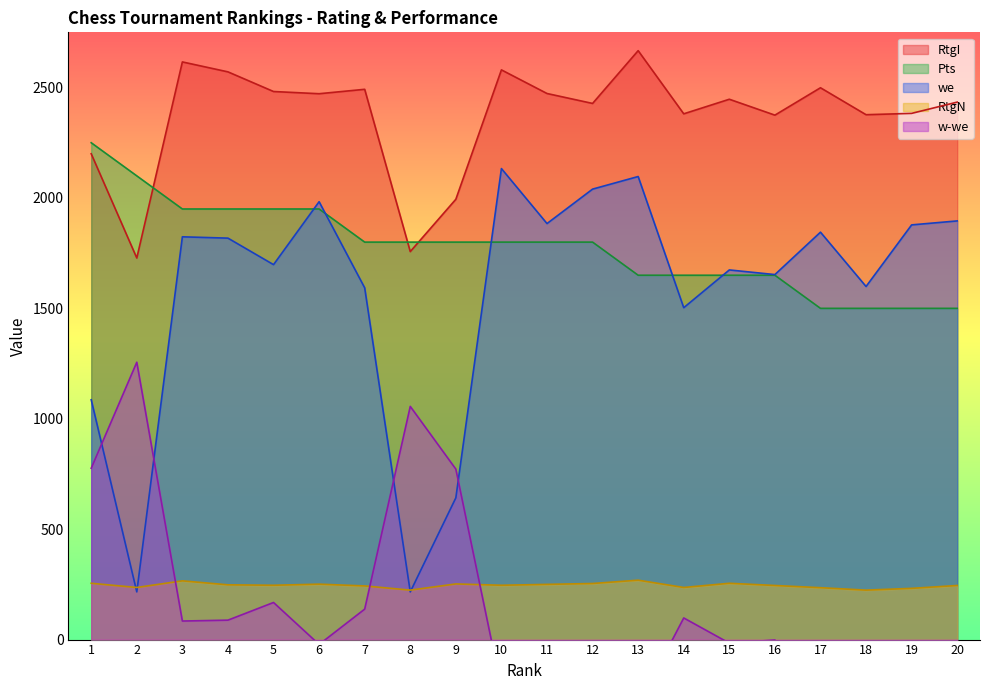

Where is the first local minimum for RtgN?

2